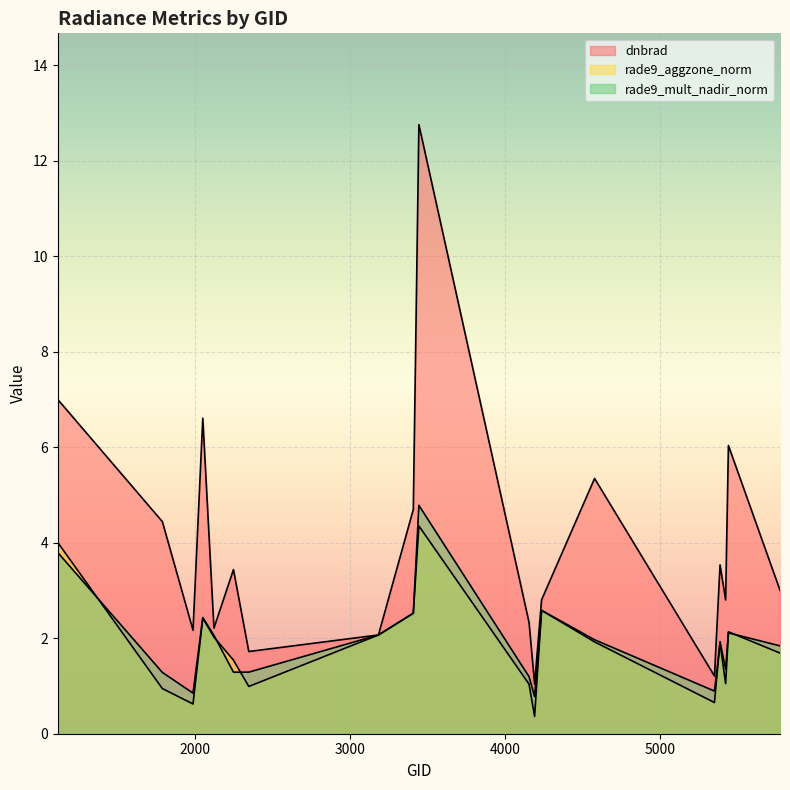

Where is the first local minimum for rade9_aggzone_norm?

1988